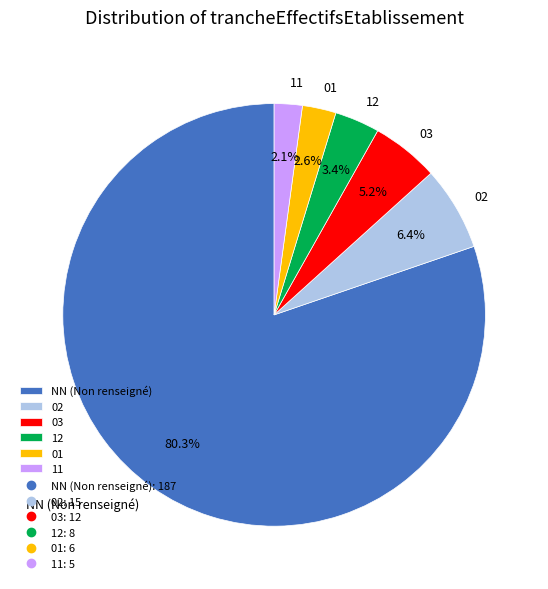

Combined, do 03 and 01 account for over 50%?

No